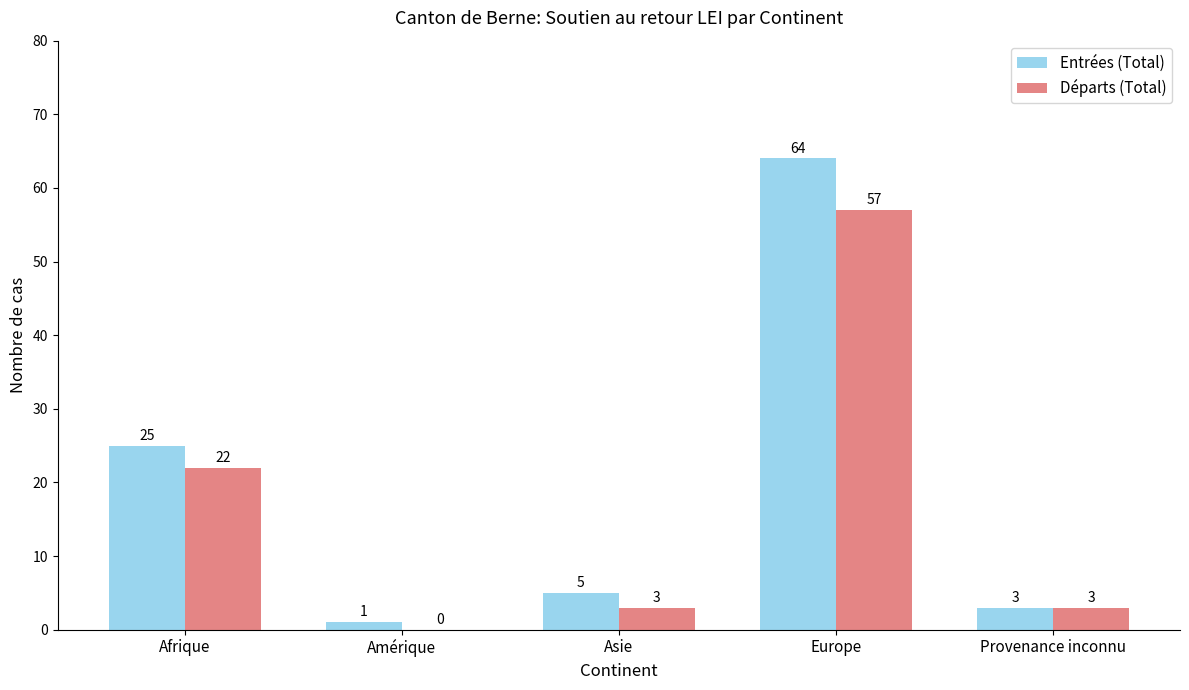

What is the average value of the Départs (Total) series?

17